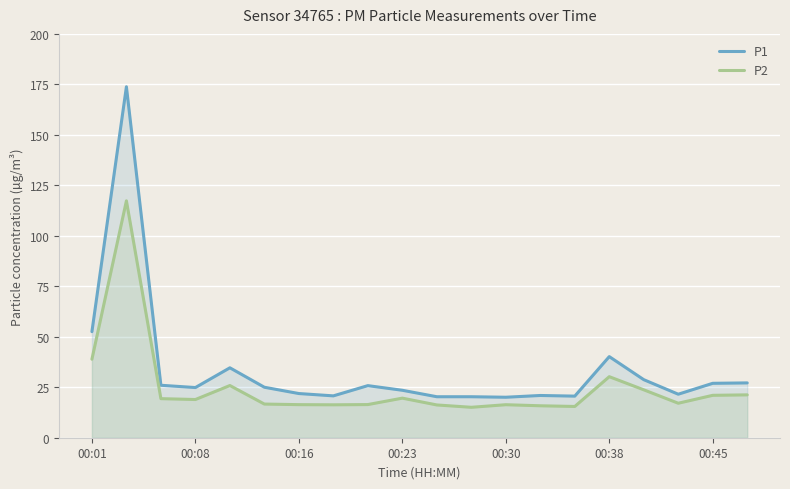

What is the greatest value displayed?

173.8